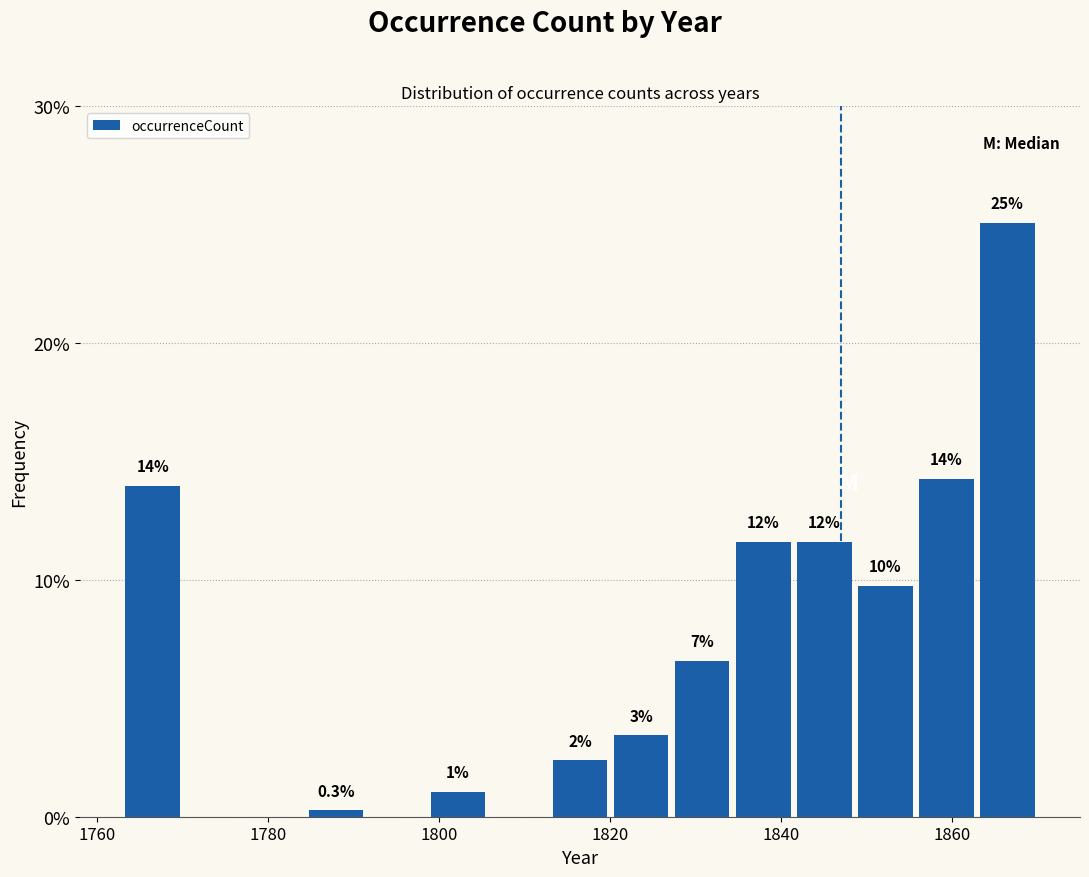

Around what value on the x-axis is the tallest bar? Give the approximate position of its centre, as read against the axis.

1866